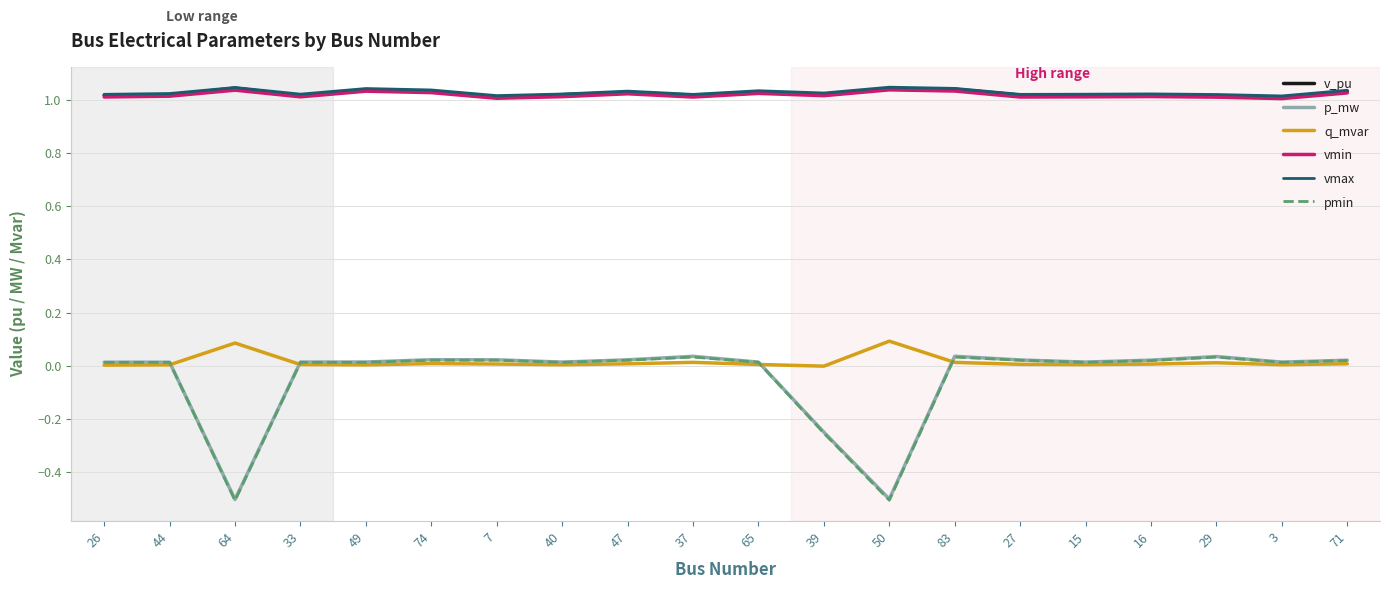

Which series has the largest range (max minus min)?

pmin